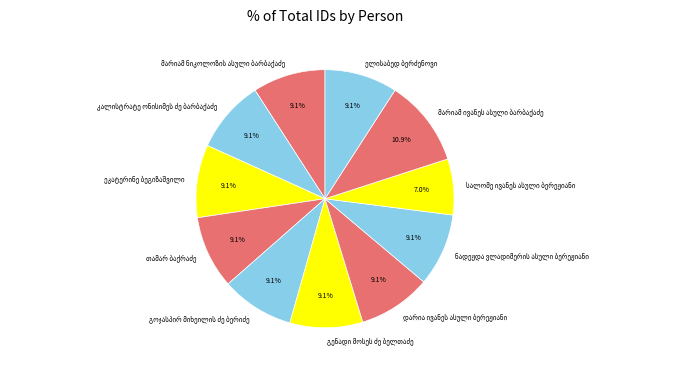

Is there a majority slice in this chart?

No